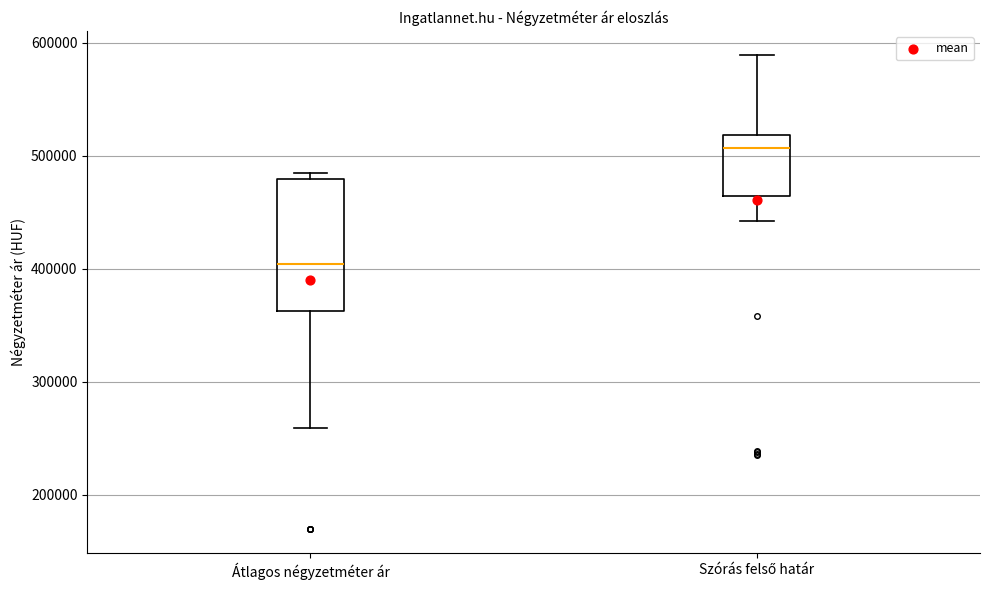

Reading left to right, transcribe this box plot: for each box, give where its median line is, the range the box spans, and where its two whiskers end, as read against the y-axis. The values are not printed on the chart, so give them approximately, as read against the axis.

Átlagos négyzetméter ár: median 400000, box 360000 to 480000, whiskers 260000 to 490000
Szórás felső határ: median 510000, box 460000 to 520000, whiskers 440000 to 590000